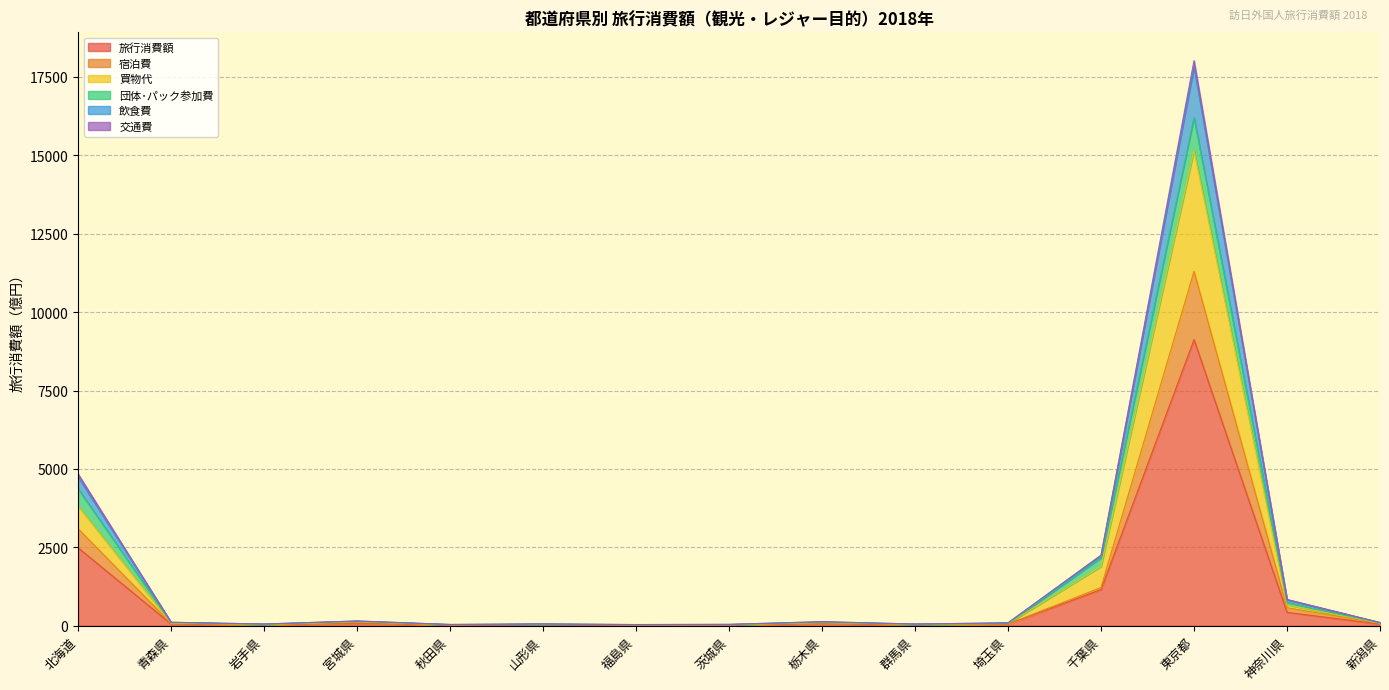

True or false: 買物代 and 飲食費 intersect in this chart.

False